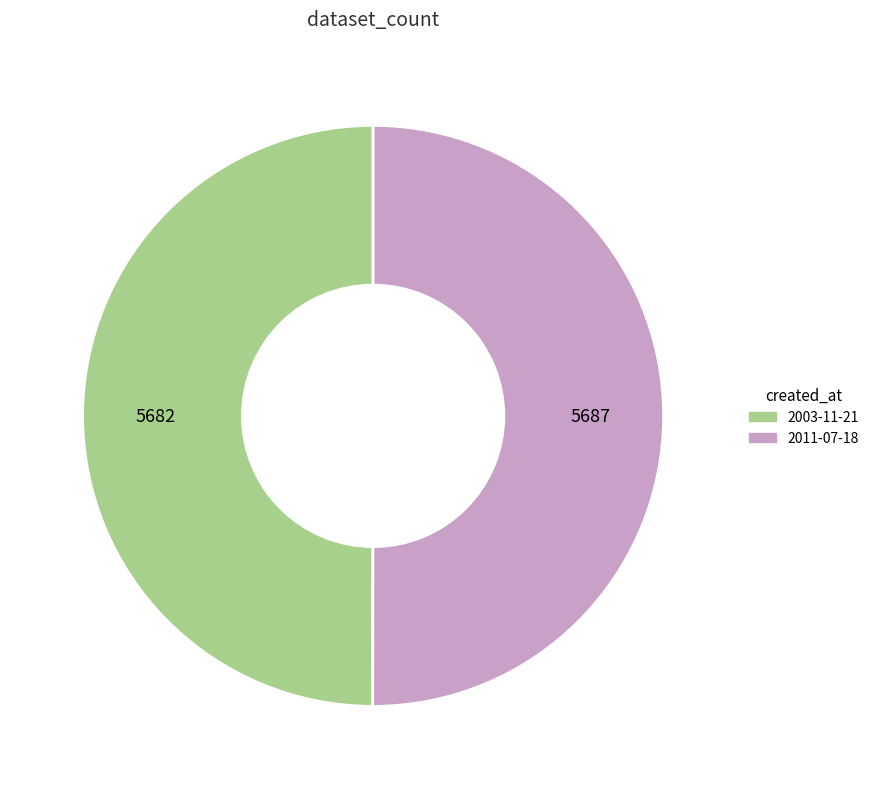

The 2011-07-18 slice represents 50% of the pie. True or false?

True